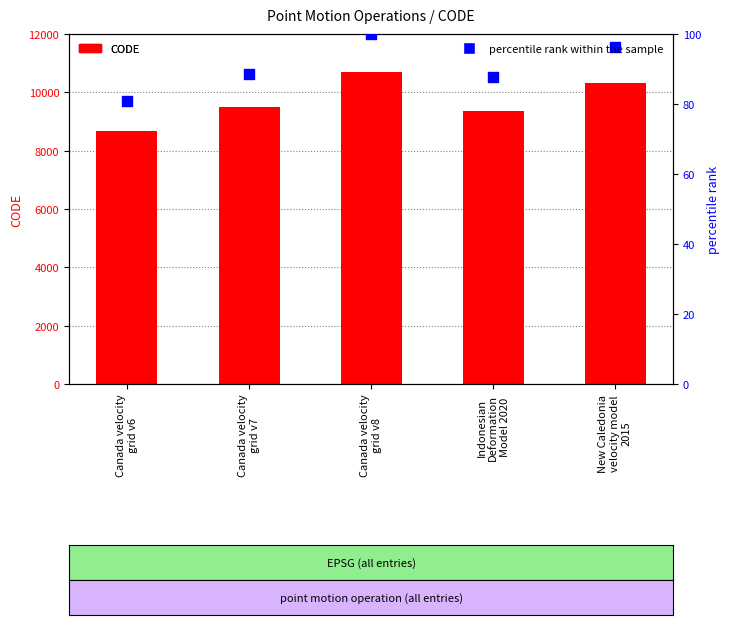

Which series contains the highest Y value?

CODE (numeric)